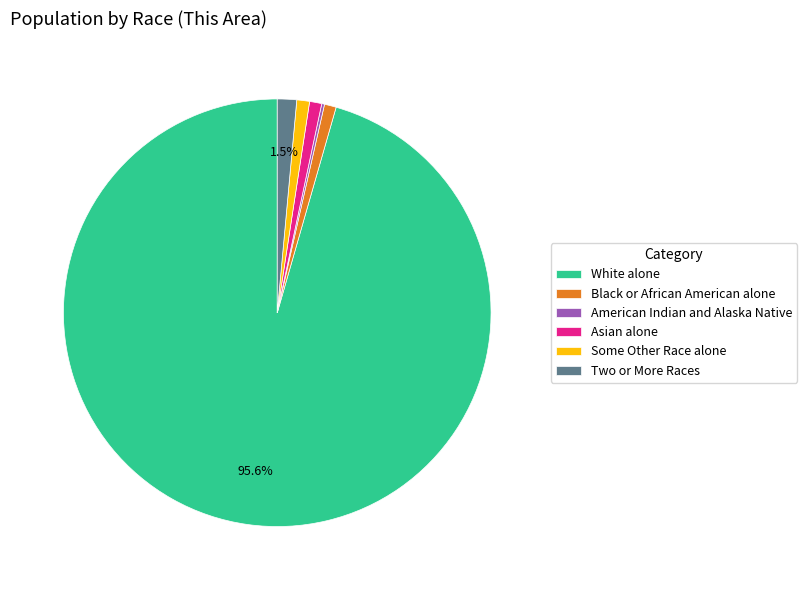

Is it true that Black or African American alone is 11% of the pie?

False